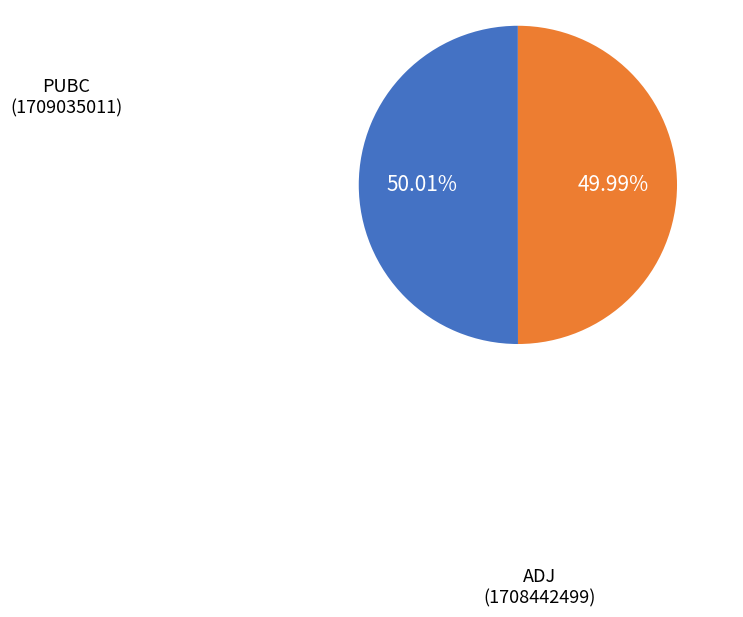

Is there any slice that represents more than half of the pie?

Yes